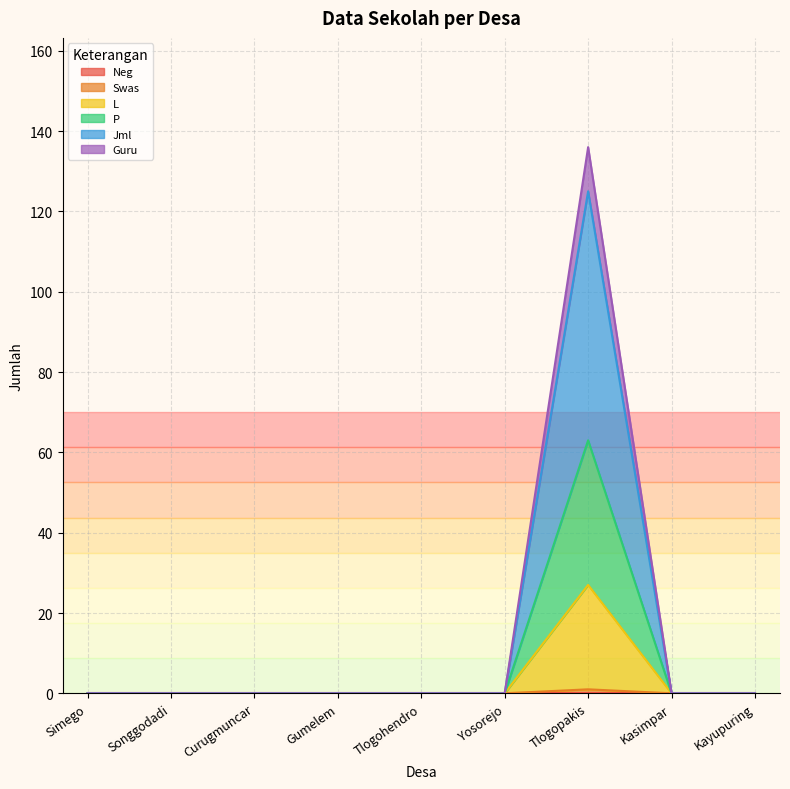

How many lines are shown in the chart?

6